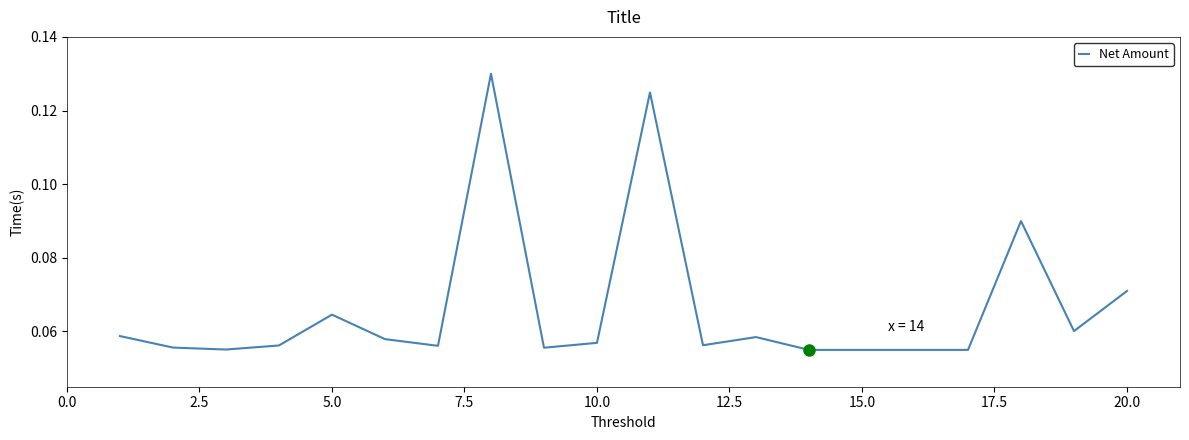

What is the value of the 20th point from the left?

0.1